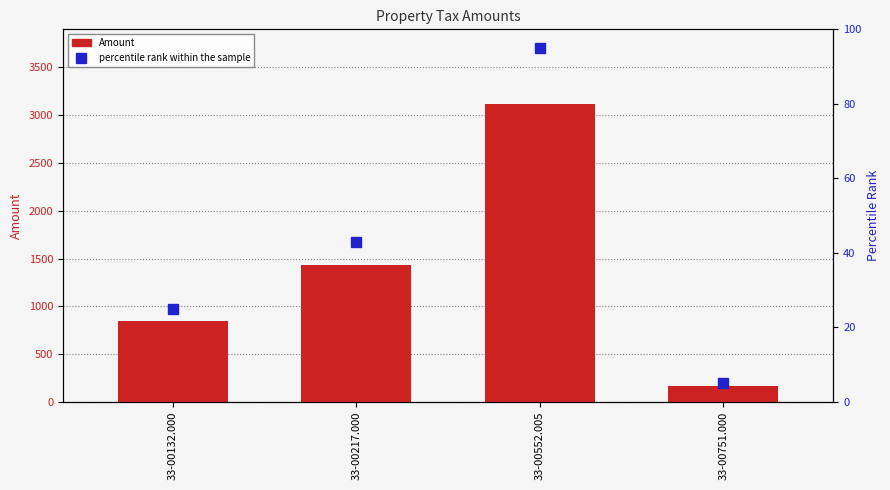

Rank the categories by Amount value from highest to lowest.

33-00552.005, 33-00217.000, 33-00132.000, 33-00751.000